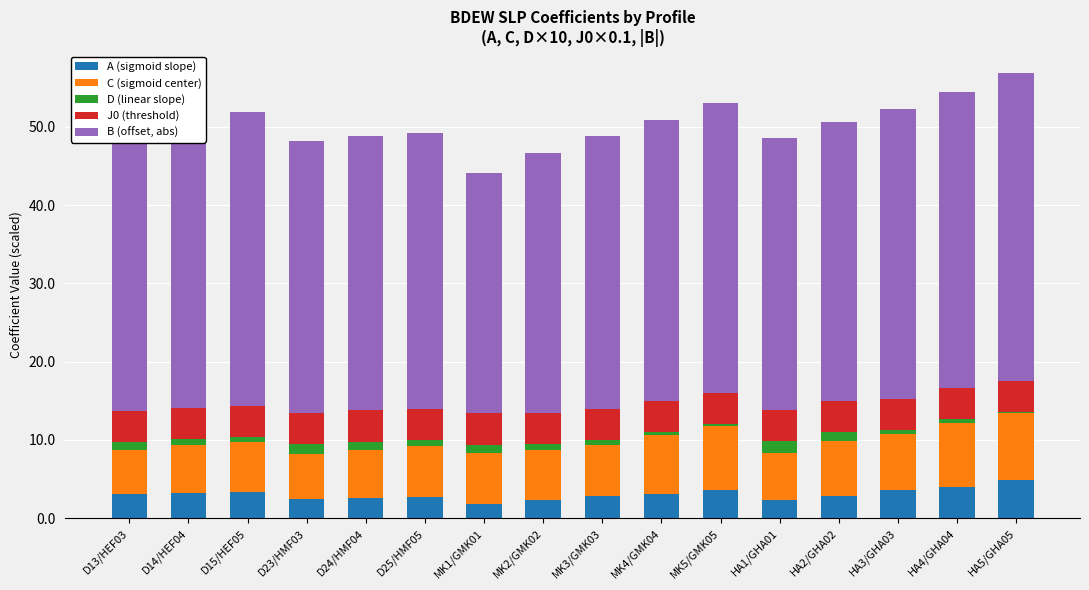

What is the maximum value for A (sigmoid slope)?

4.8